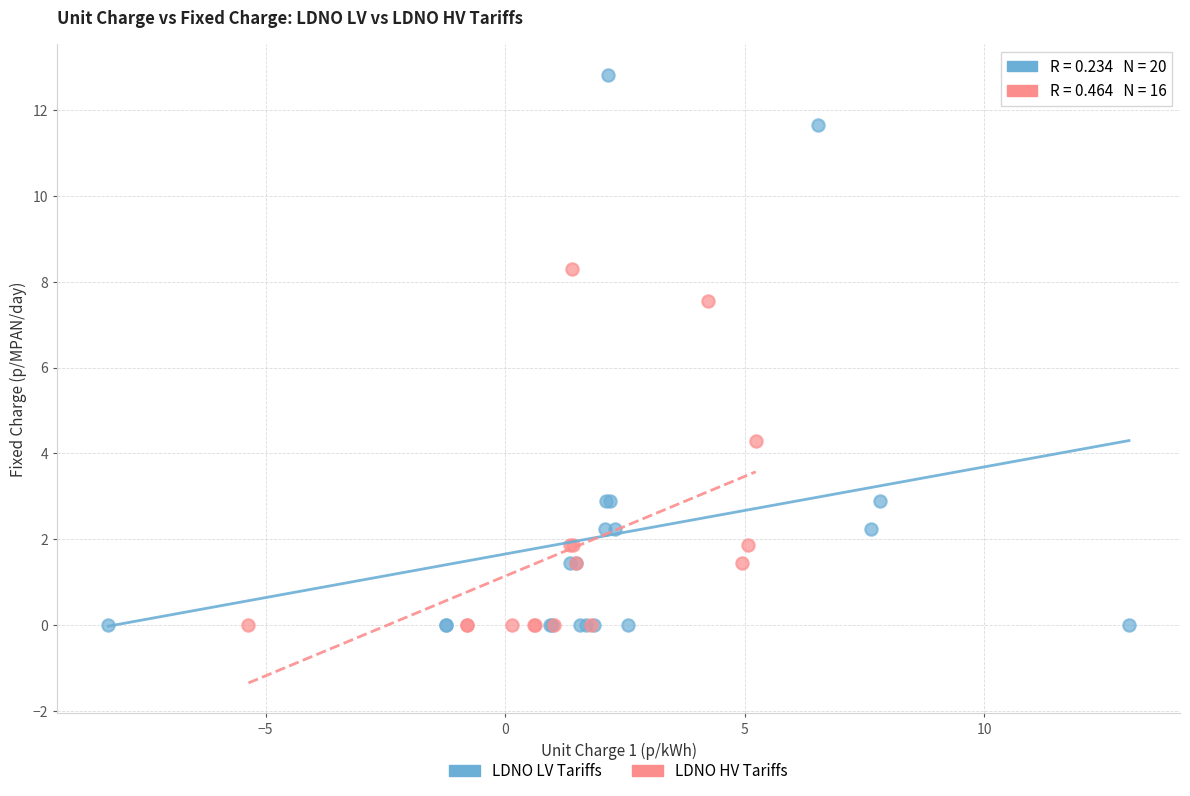

Which series has the largest Y range (max minus min)?

LDNO LV Tariffs